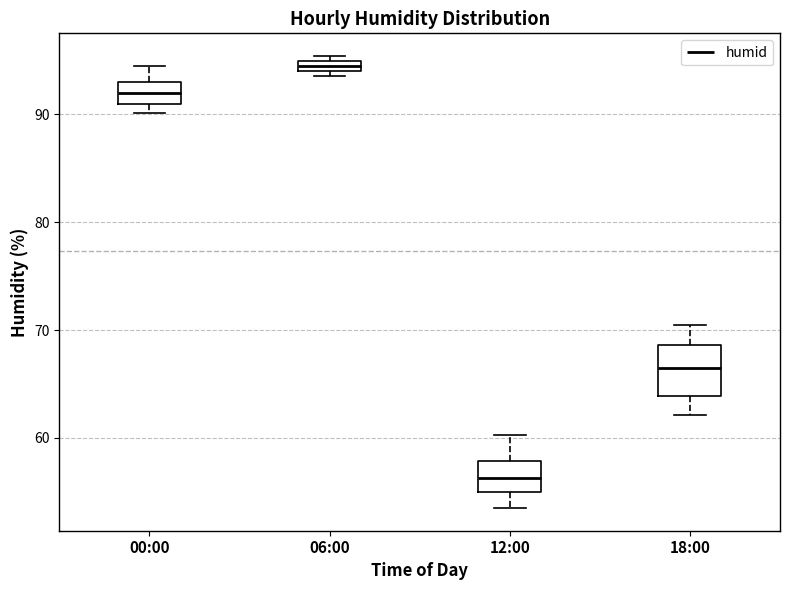

Comparing the boxes themselves (not the whiskers), which one is the tallest?

18:00